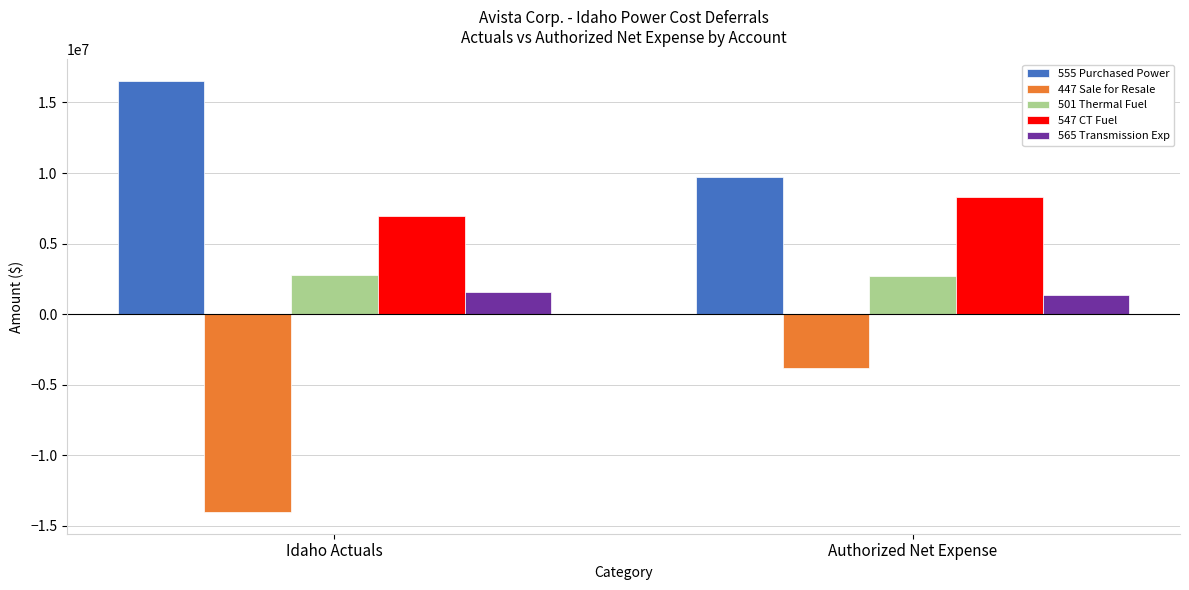

At Authorized Net Expense, list the series in order from smallest to largest.

447 Sale for Resale, 565 Transmission Exp, 501 Thermal Fuel, 547 CT Fuel, 555 Purchased Power